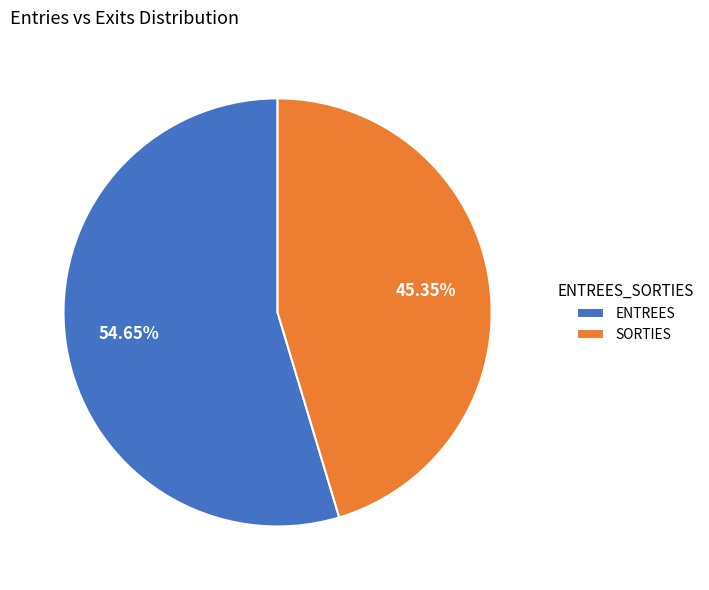

Which category has the smallest portion of the pie?

SORTIES